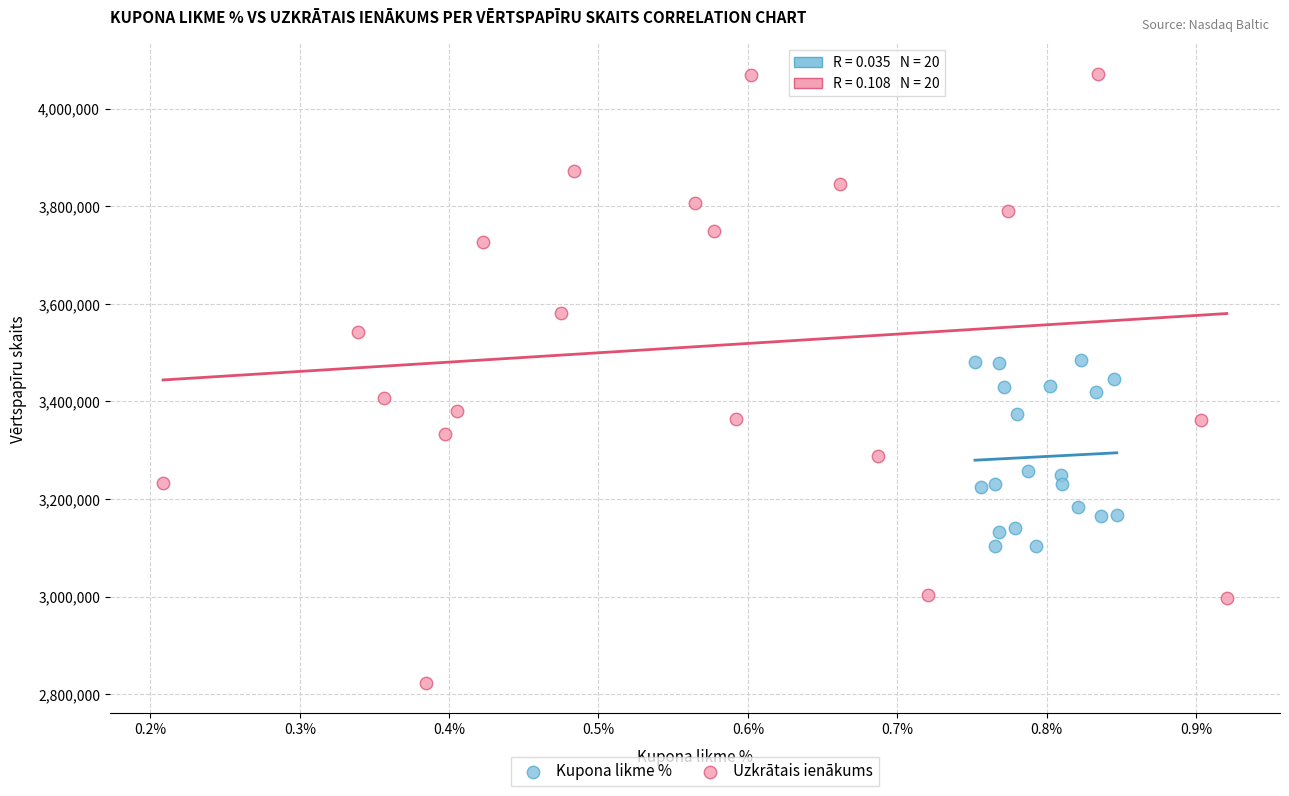

Which series contains the highest Y value?

Uzkrātais ienākums